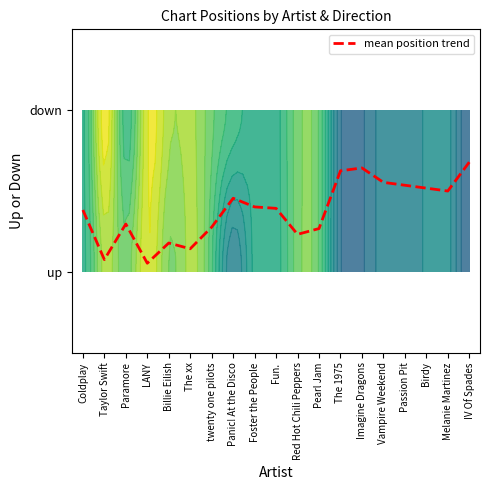

Which has a higher value, Coldplay or Fun.?

Fun.